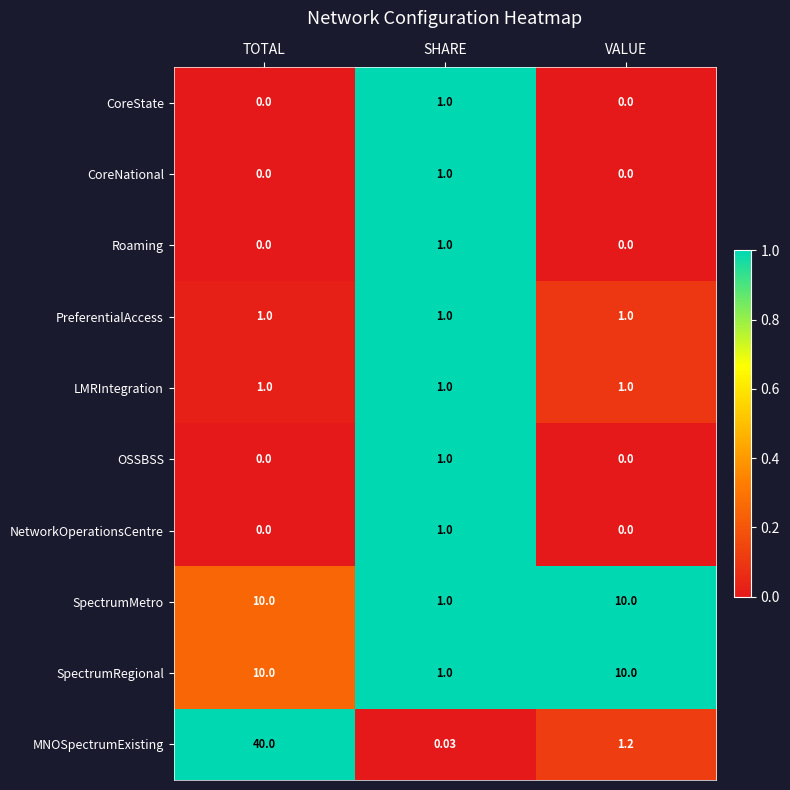

Which series has the largest total across all categories?

MNOSpectrumExisting